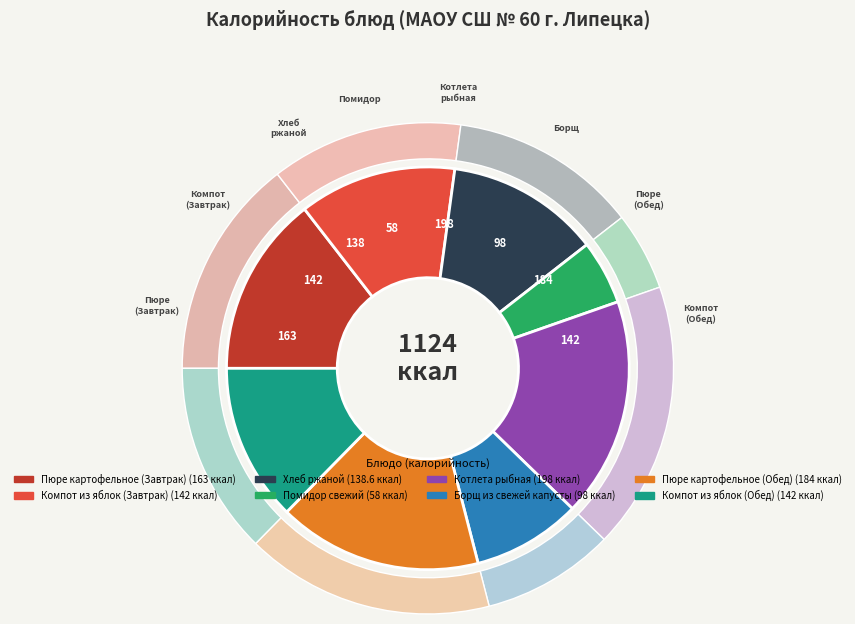

To the nearest percent, what portion does Пюре картофельное (Завтрак) represent?

15%